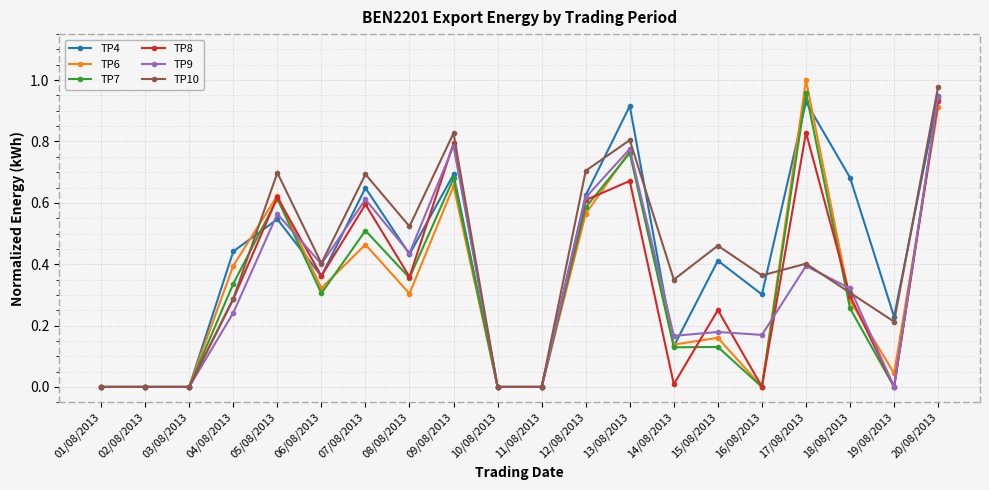

Is it true that TP8 equals 0.1 at 06/08/2013?

False